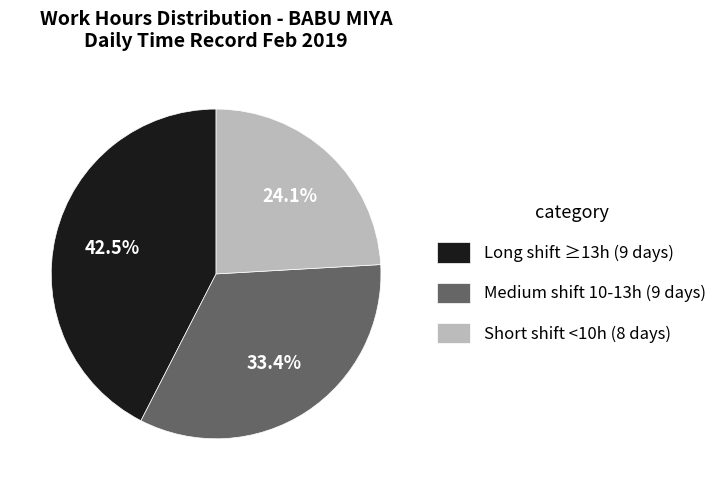

Approximately how many times larger is the value at Short shift <10h (8 days) compared to Long shift ≥13h (9 days)?

0.6